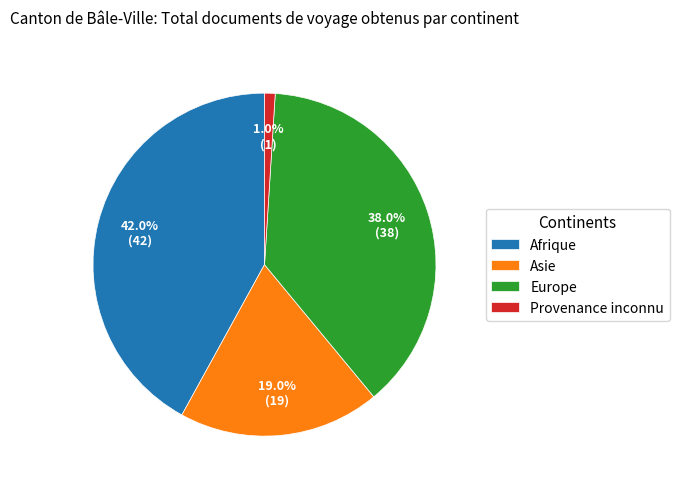

Which category has the smallest portion of the pie?

Provenance inconnu